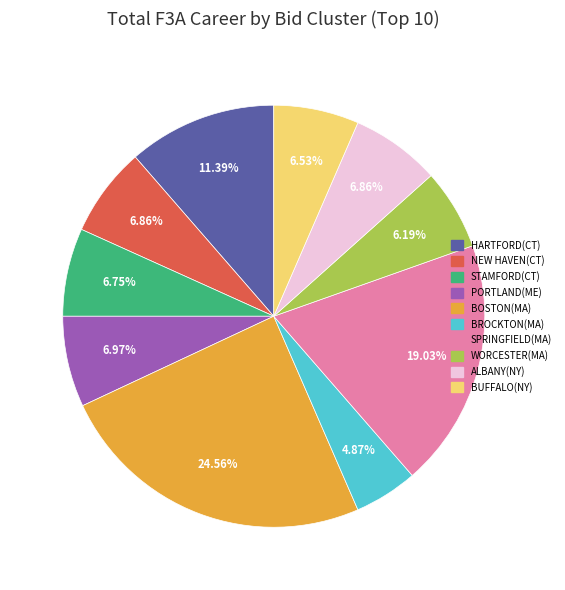

To the nearest percent, what portion does HARTFORD(CT) represent?

11%